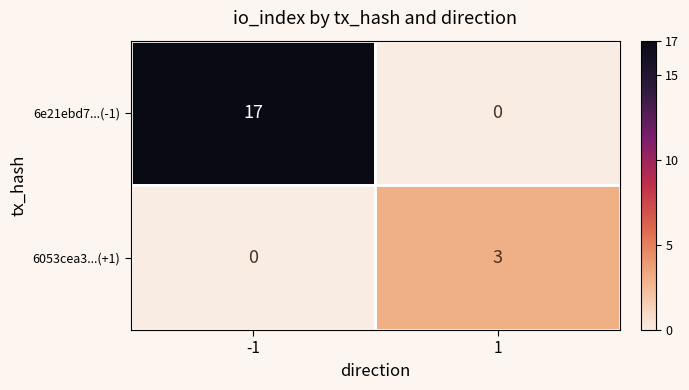

Count the number of categories in the chart.

2